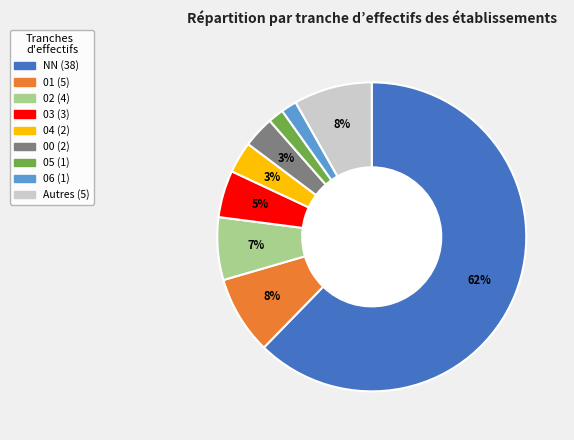

Is there a majority slice in this chart?

Yes